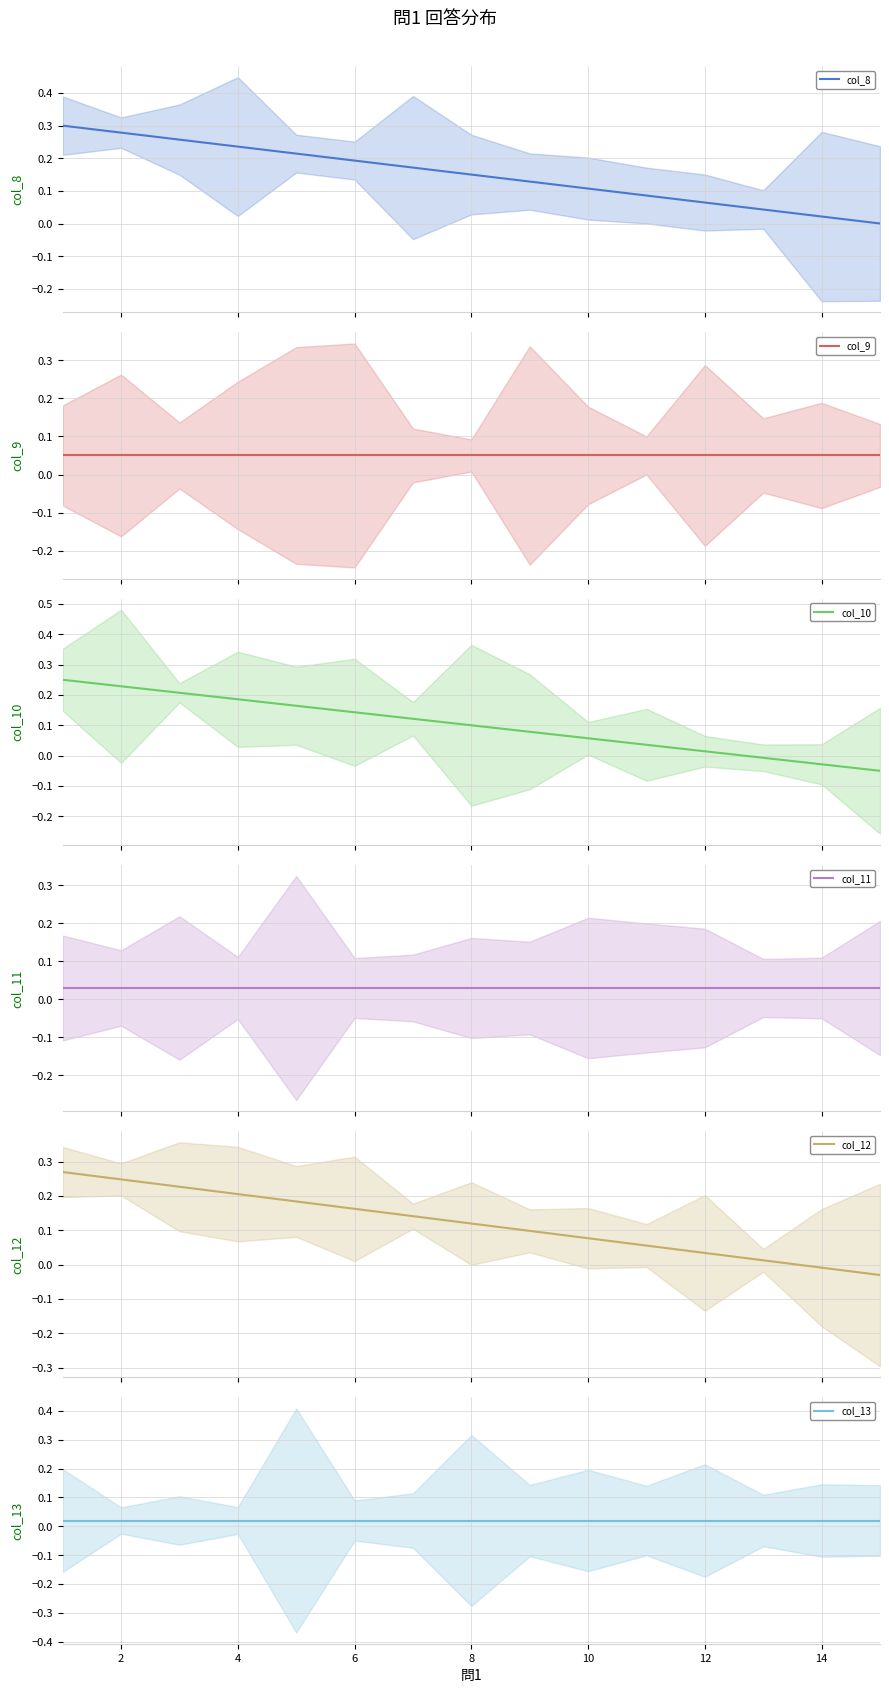

Does the chart have visible grid lines?

Yes